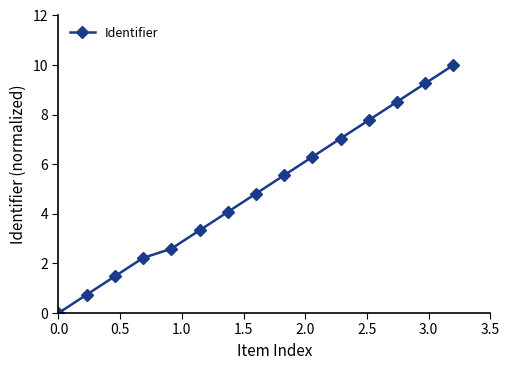

Reading right to left, list all the values displayed in this chart.

10.0	9.3	8.5	7.8	7.0	6.3	5.6	4.8	4.1	3.3	2.6	2.2	1.5	0.7	0.0